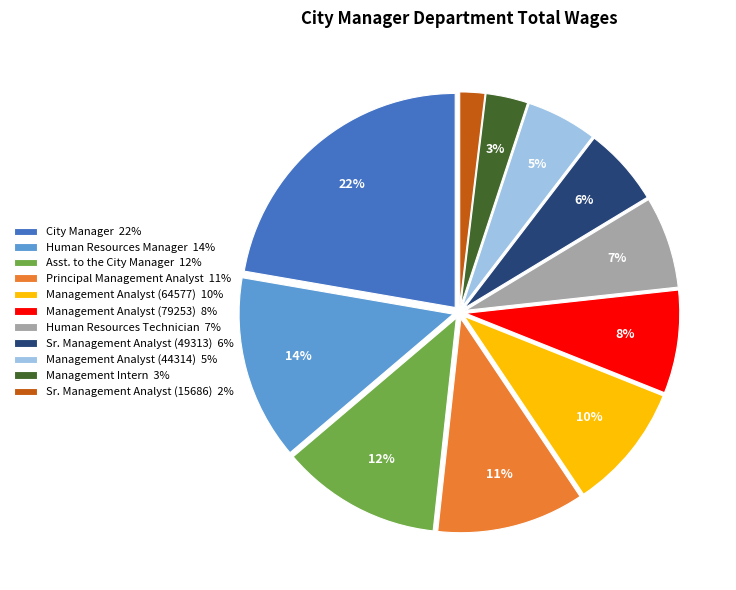

The Sr. Management Analyst (15686) slice represents 9% of the pie. True or false?

False